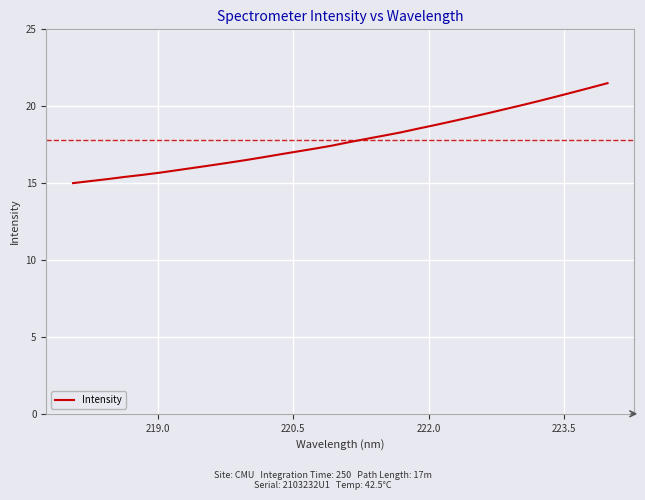

What is the maximum value shown in the chart?

21.5